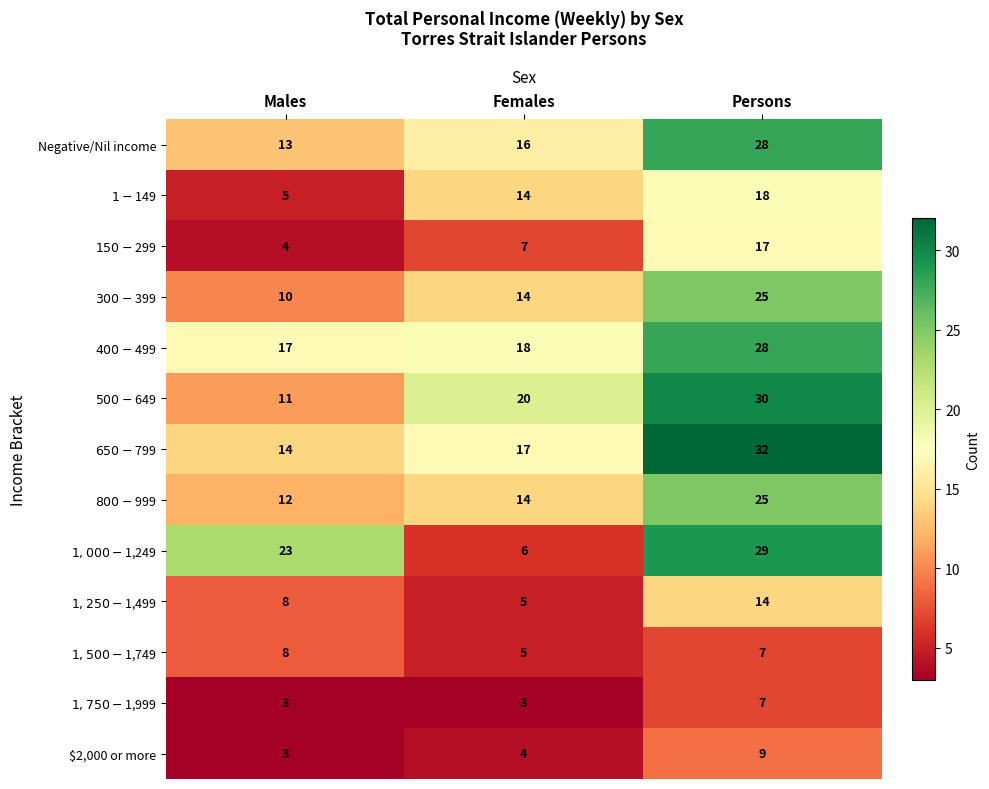

The value of Negative/Nil income at Females is 5. True or false?

False